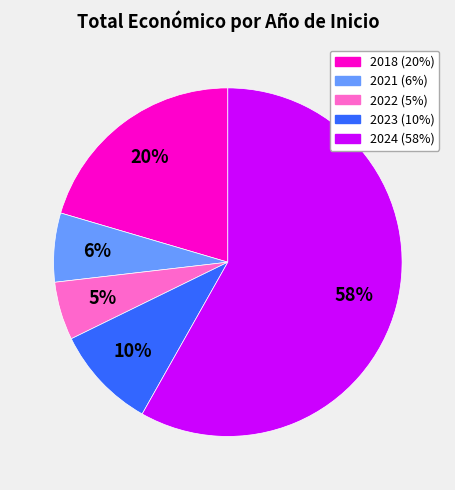

Does any single category account for the majority?

Yes